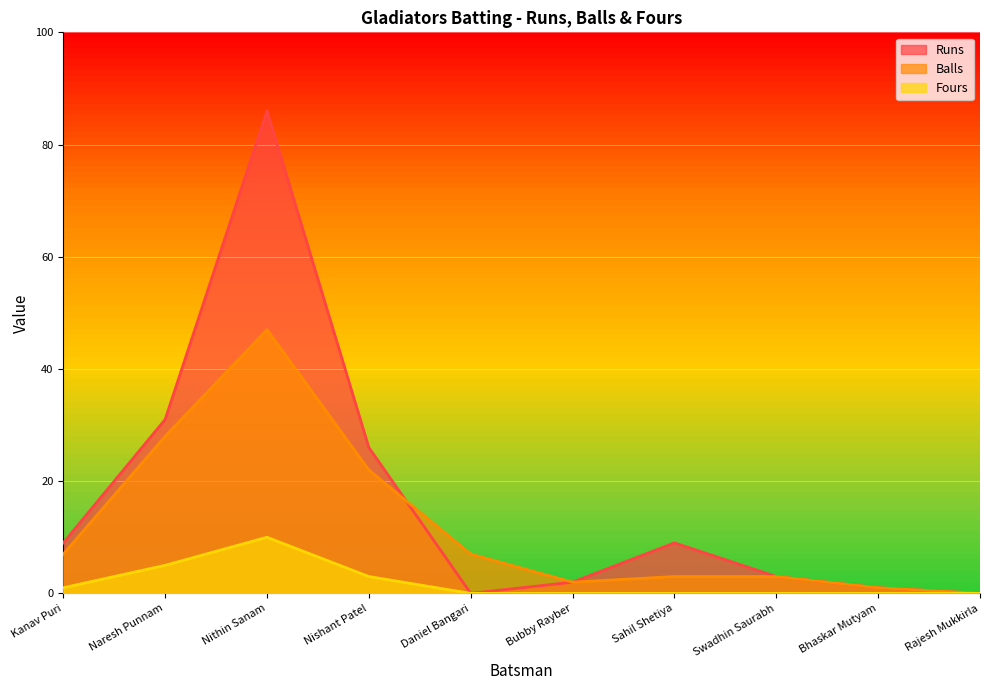

Reading left to right, list all the values displayed in this chart.

Runs: 9	31	86	26	0	2	9	3	1	0
Balls: 7	28	47	22	7	2	3	3	1	0
Fours: 1	5	10	3	0	0	0	0	0	0